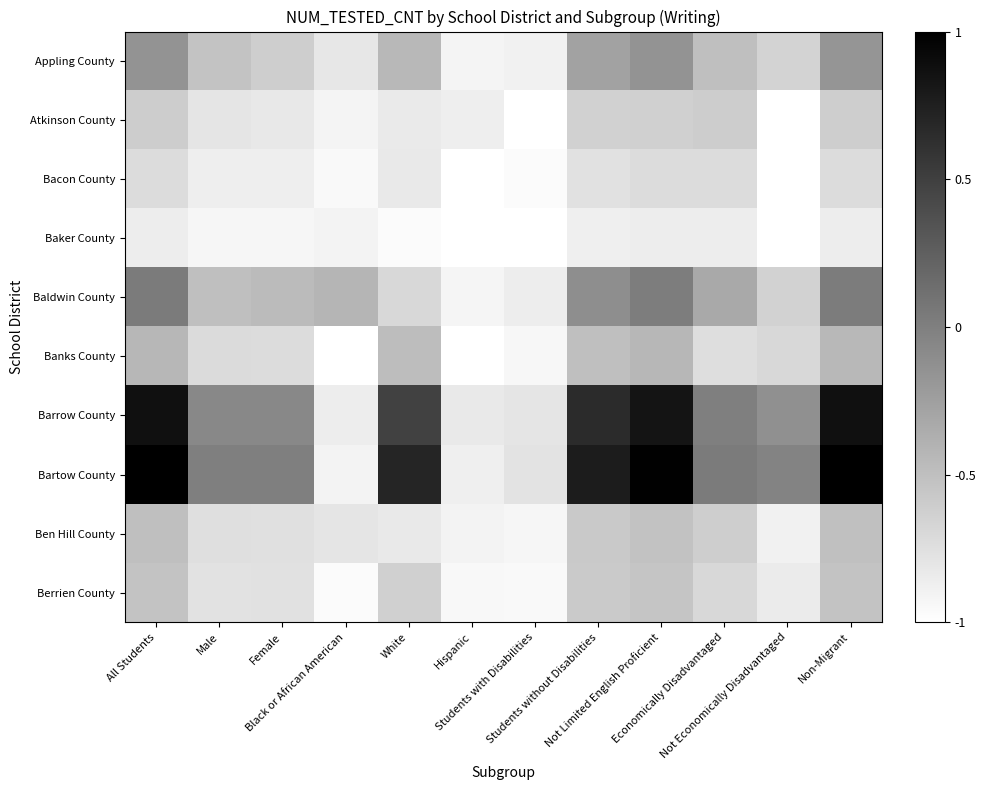

Rank the series at Female from lowest to highest value.

Baker County, Bacon County, Atkinson County, Berrien County, Ben Hill County, Banks County, Appling County, Baldwin County, Barrow County, Bartow County